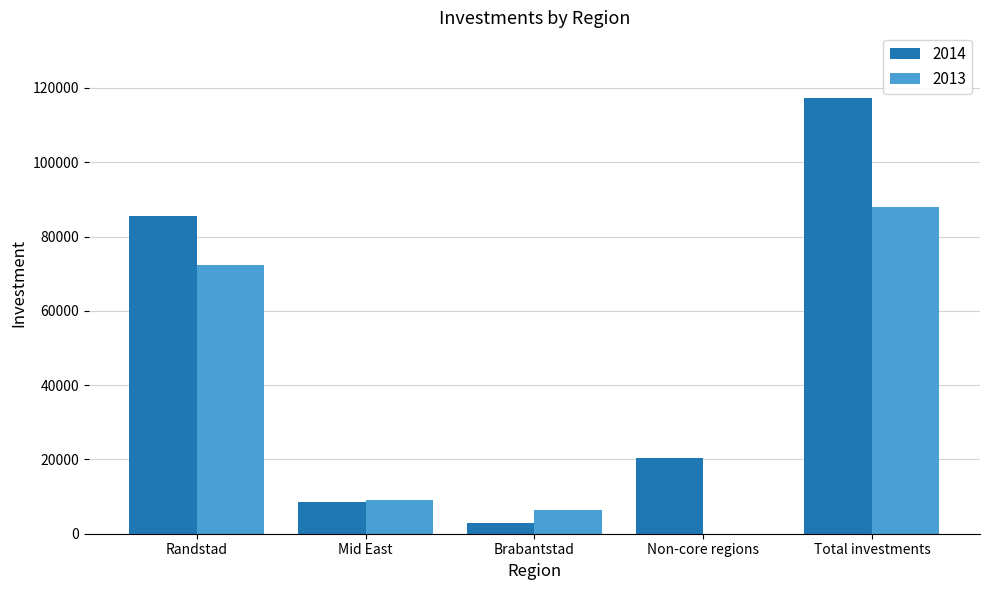

Where does the 2013 series first go above 9105?

Randstad